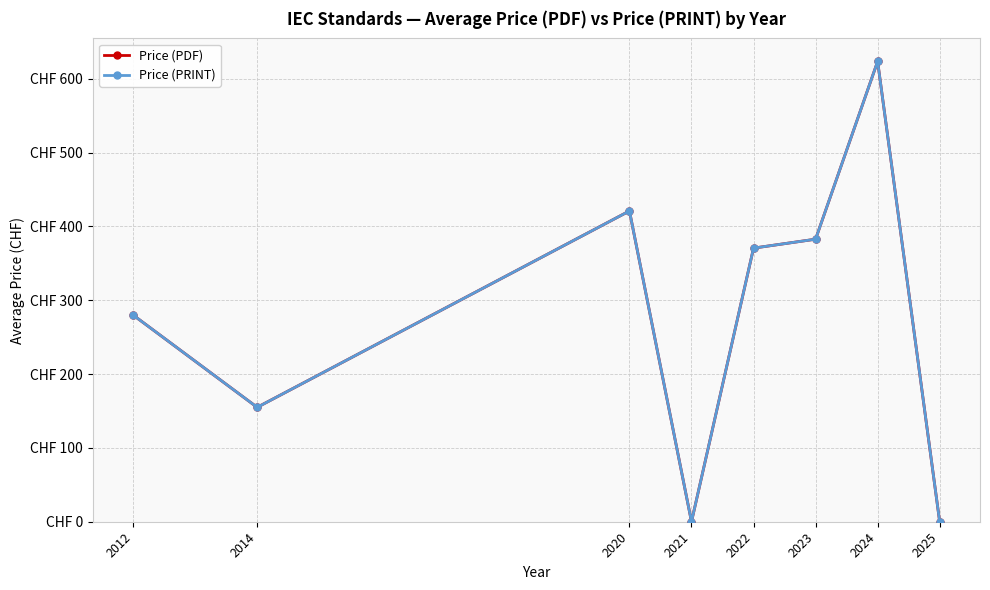

Between 2021 and 2022, which is larger?

2022